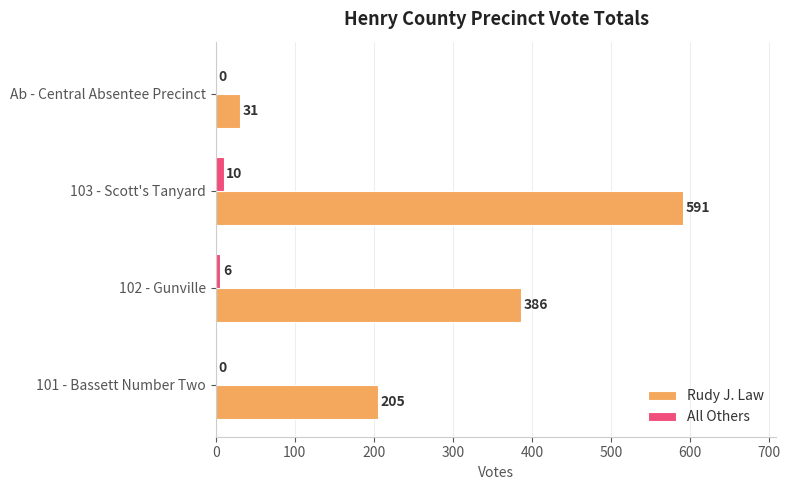

Which series has the largest total across all categories?

Rudy J. Law